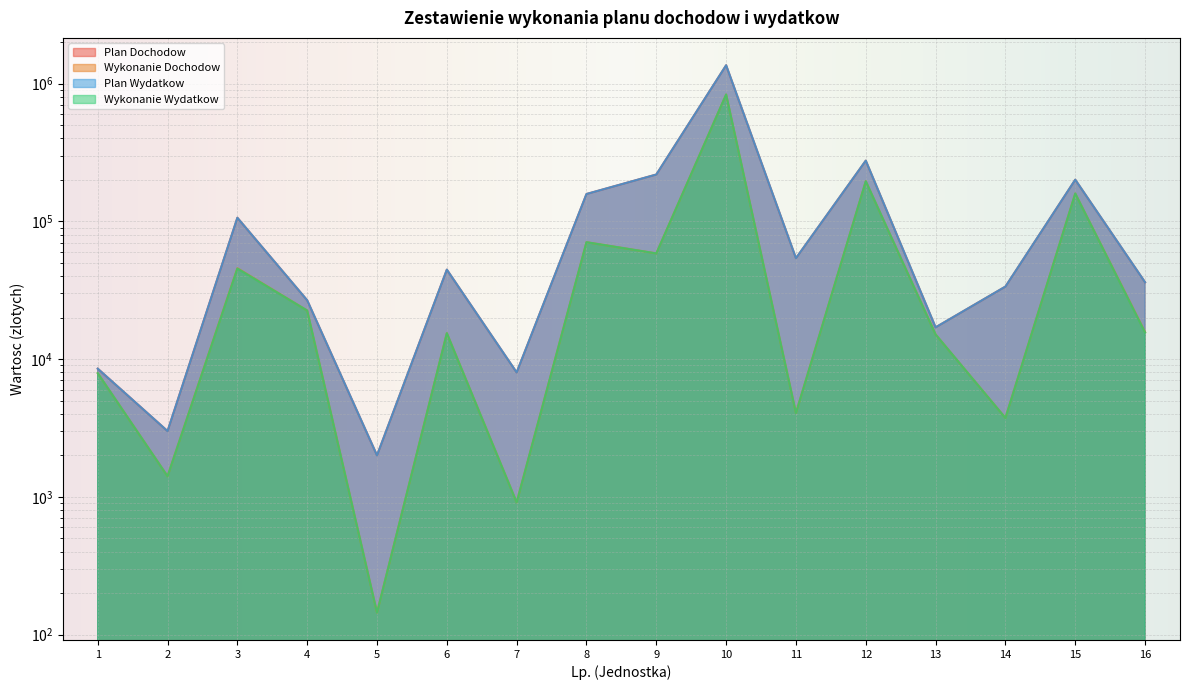

The value of Plan Dochodow at 12 is 275849.0. True or false?

True